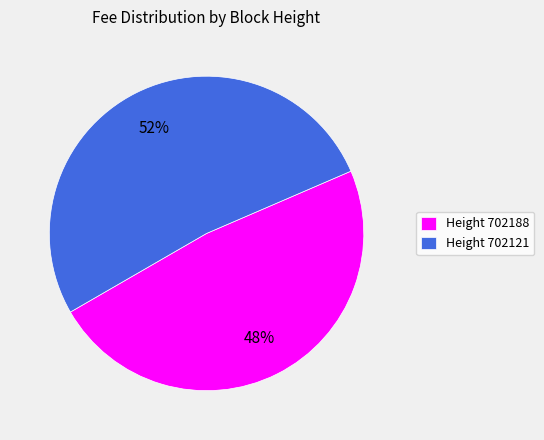

Rank the categories by value from lowest to highest.

Height 702188, Height 702121